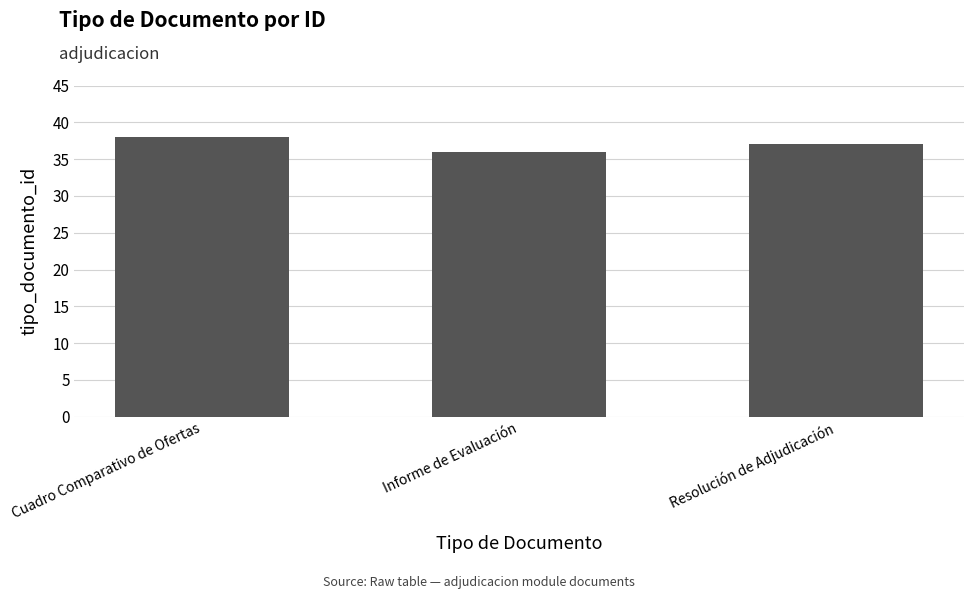

Count the number of categories in the chart.

3